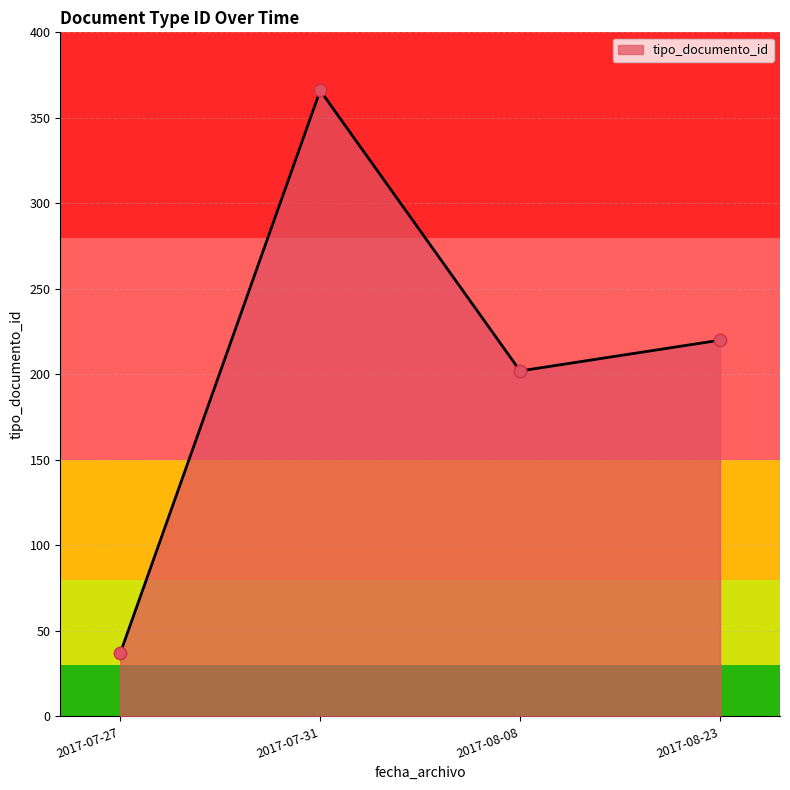

Between 2017-08-08 and 2017-07-27, which is larger?

2017-08-08